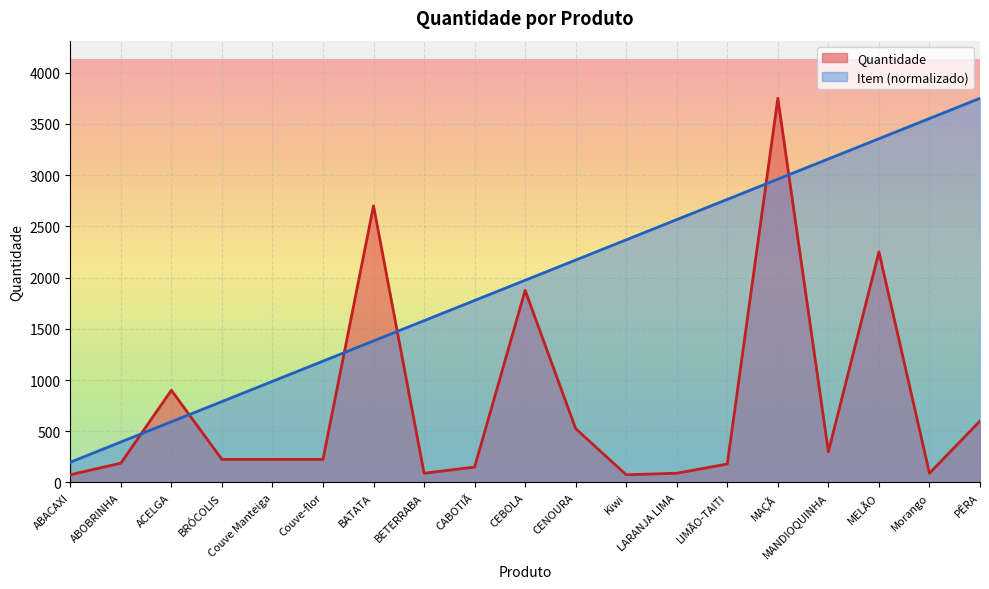

Between which two adjacent categories do Quantidade and Item first intersect?

ABOBRINHA and ACELGA